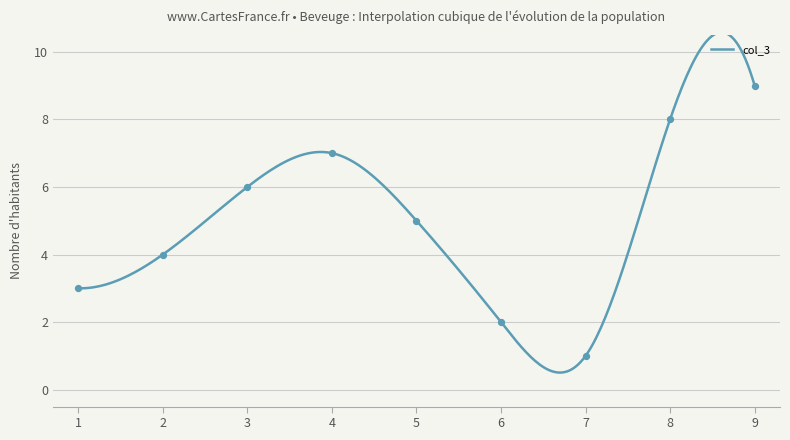

Which series has the widest spread of Y values?

col_3